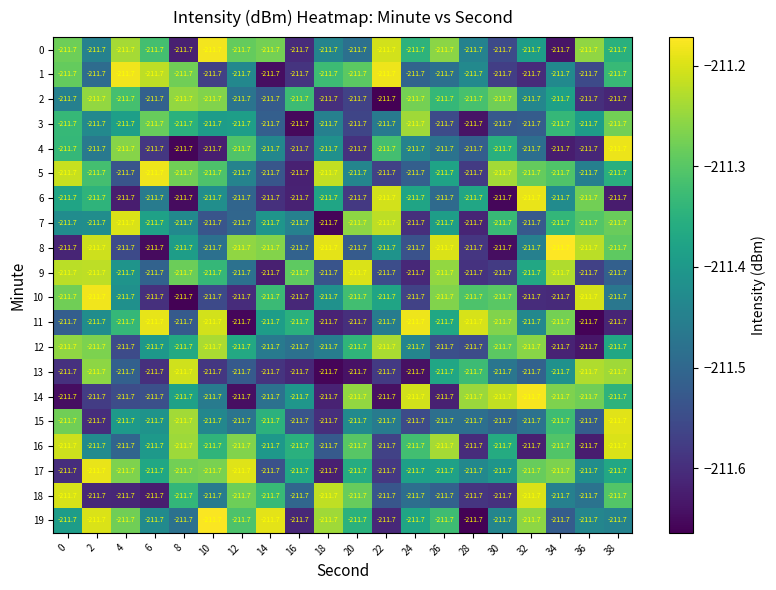

What is the approximate value of 19 at 14?

-211.2